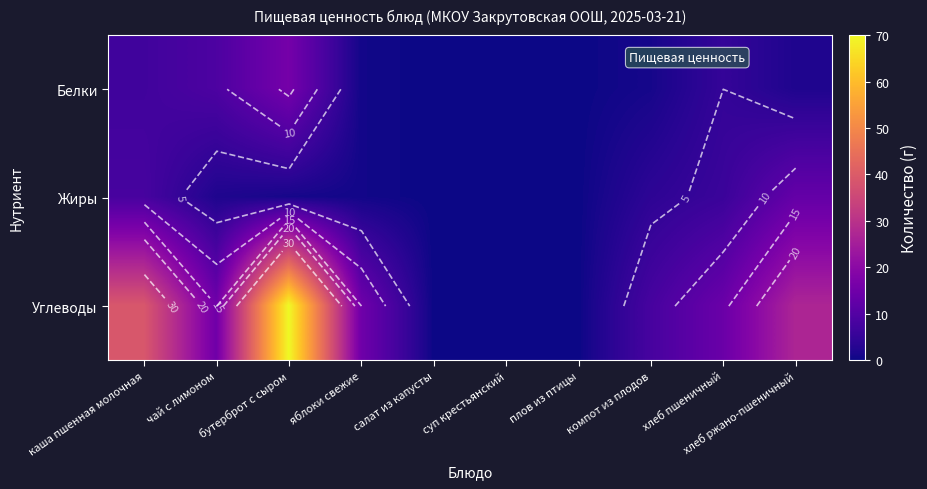

True or false: Углеводы has a value of 39.0 at каша пшенная молочная.

True